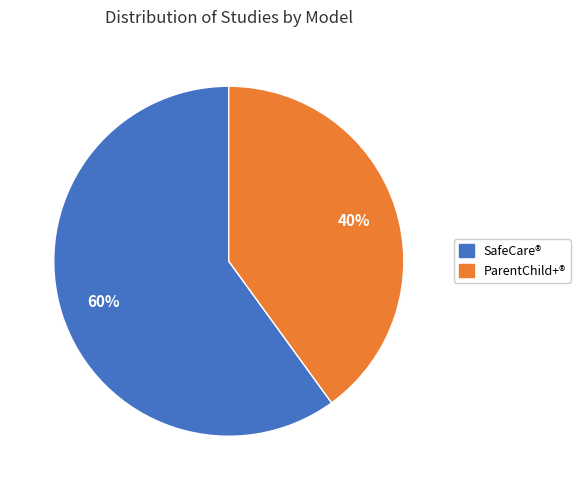

To the nearest percent, what is the difference between the largest and smallest slice percentages?

20%